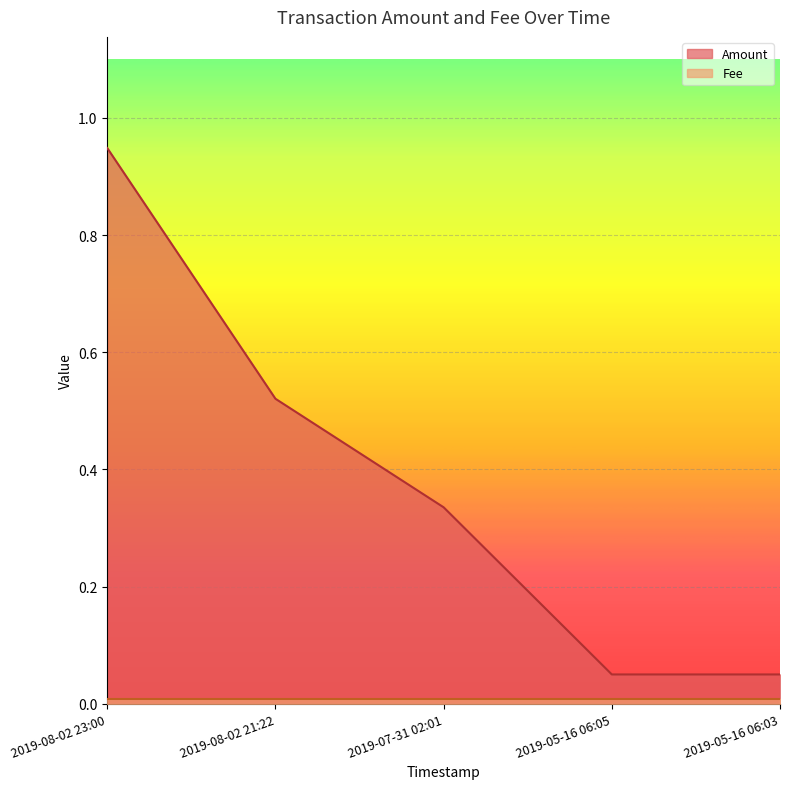

List the labels in order of value, largest first.

2019-08-02 23:00, 2019-08-02 21:22, 2019-07-31 02:01, 2019-05-16 06:05, 2019-05-16 06:03